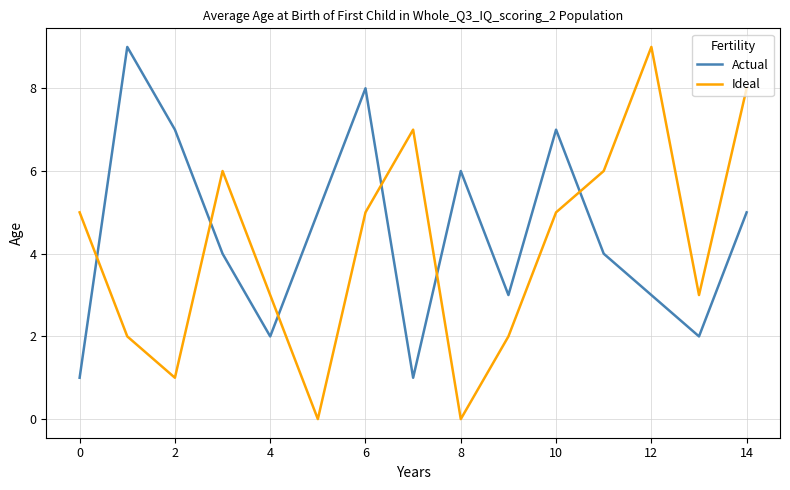

How many times do Actual and Ideal cross each other?

6